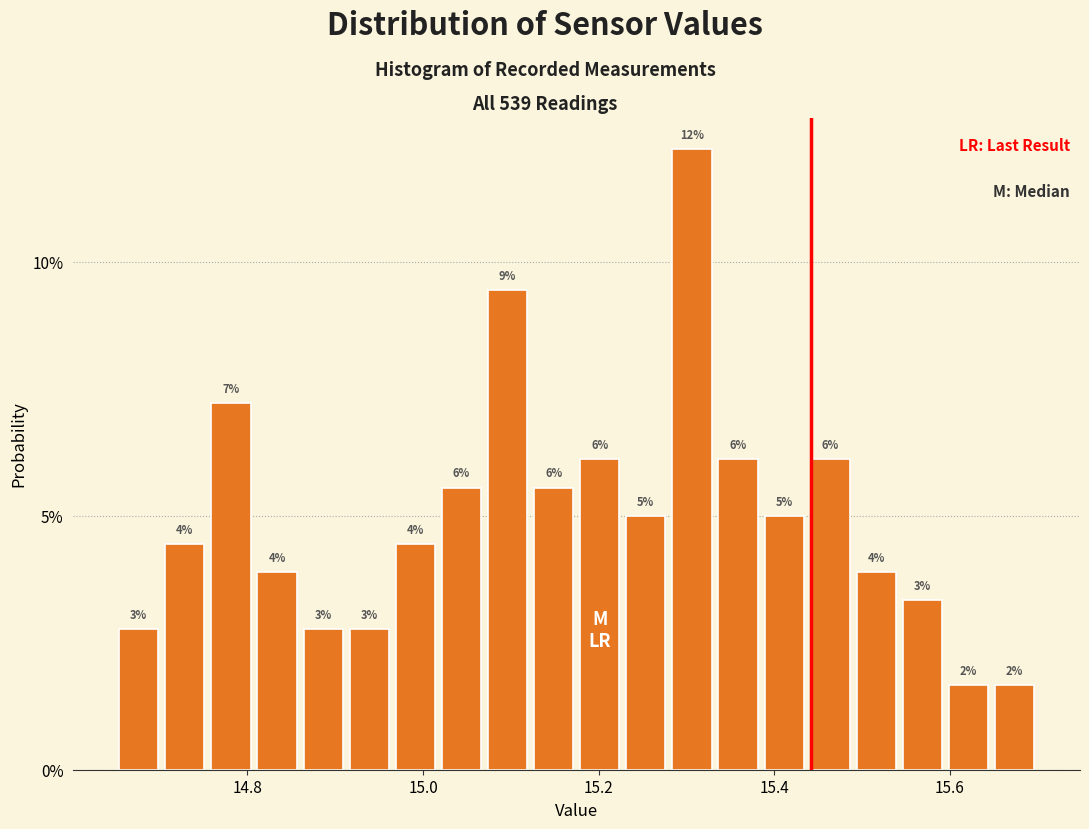

Around what value on the x-axis is the tallest bar? Give the approximate position of its centre, as read against the axis.

15.30